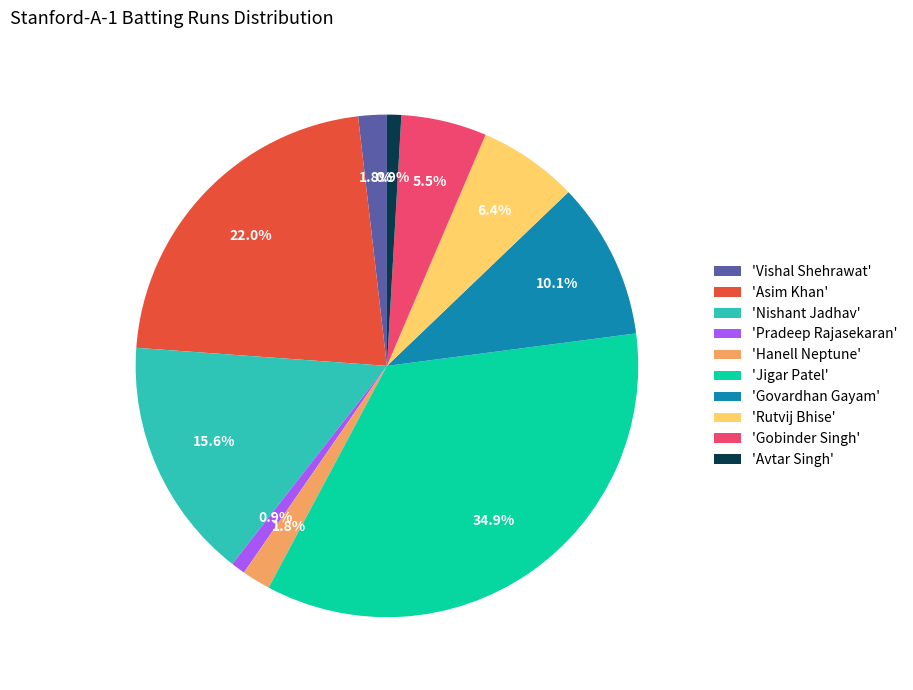

To the nearest percent, what is the difference between the largest and smallest slice percentages?

34%